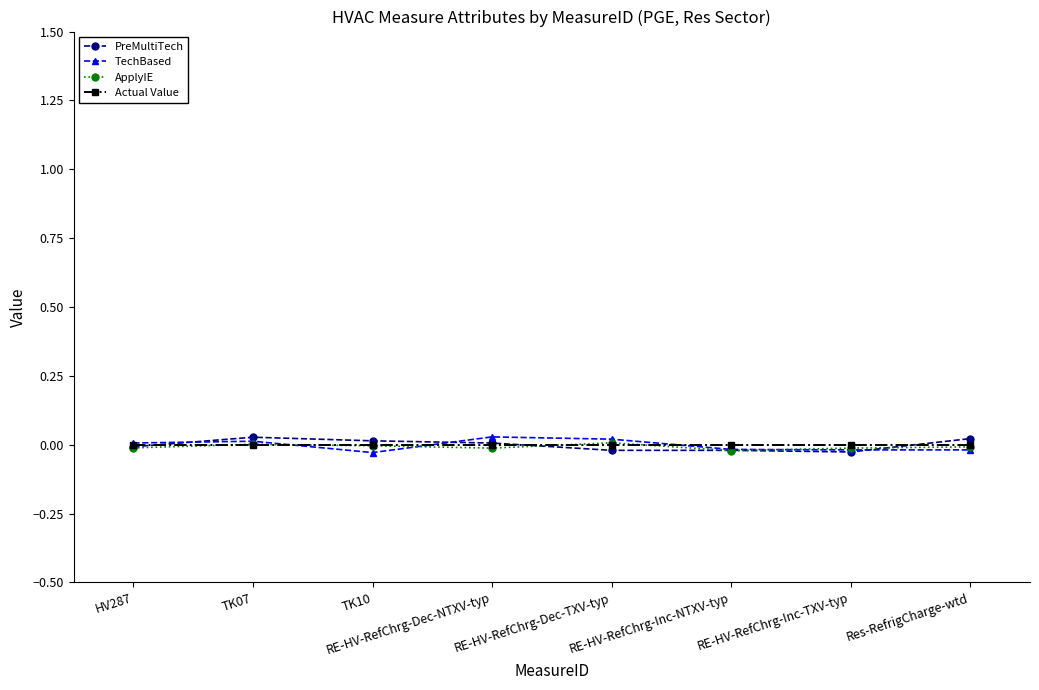

What is the label of the 1st point from the right?

Res-RefrigCharge-wtd